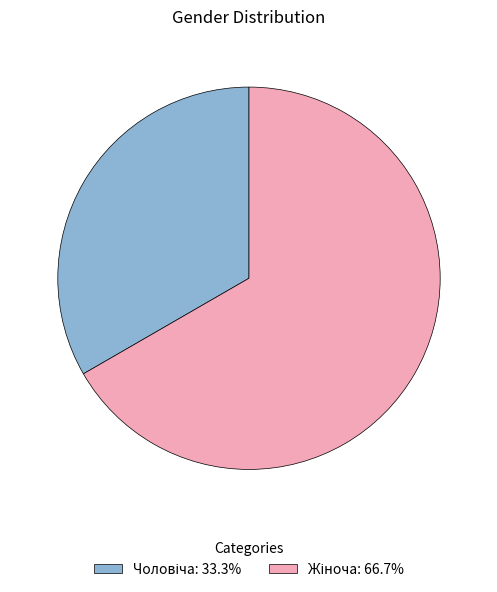

Is there any slice that represents more than half of the pie?

Yes